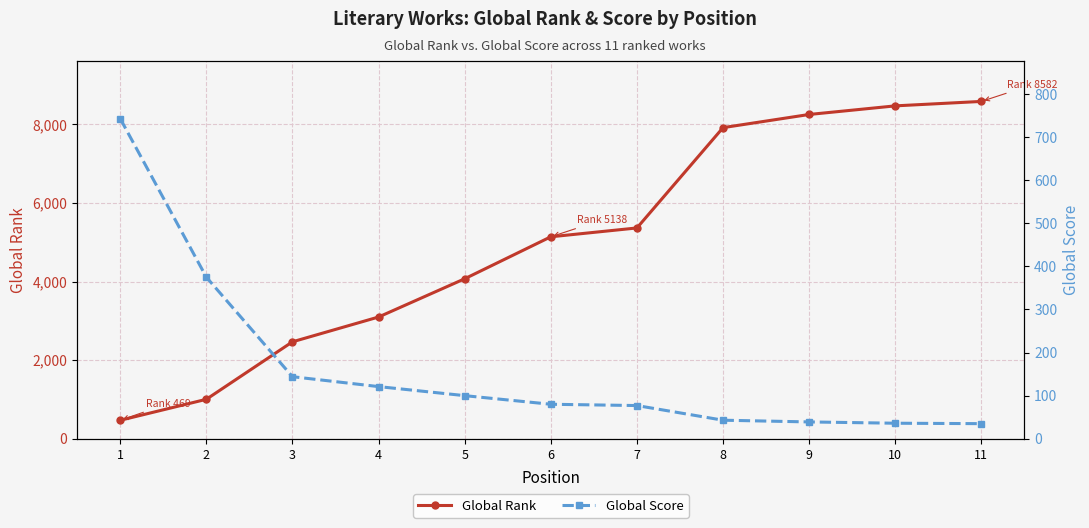

Reading right to left, extract all data points from this chart.

Global Rank: 11=8582	10=8469	9=8250	8=7915	7=5363	6=5138	5=4070	4=3097	3=2466	2=1003	1=469
Global Score: 11=35	10=36	9=39	8=43	7=77	6=80	5=100	4=121	3=144	2=375	1=743